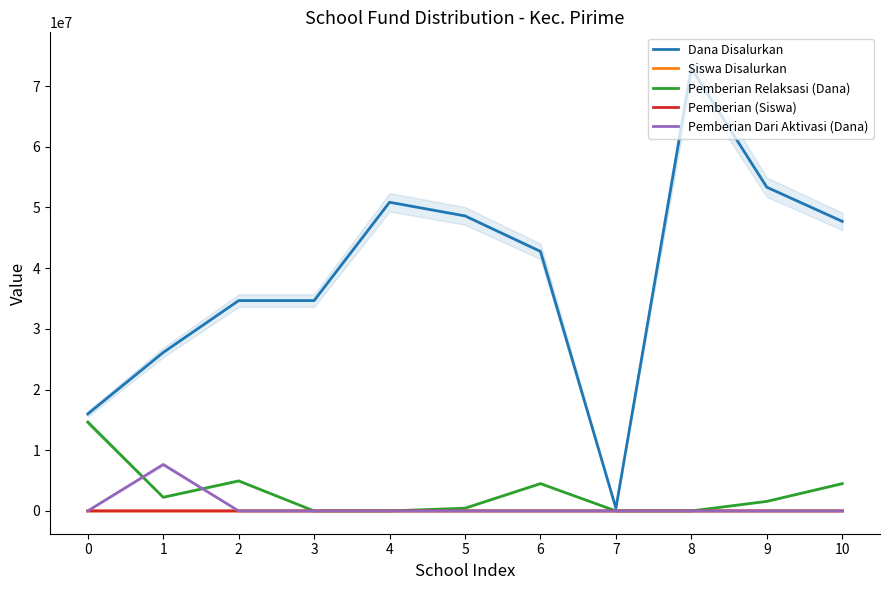

How many data points in Pemberian Relaksasi (Dana) are above 1575000?

5